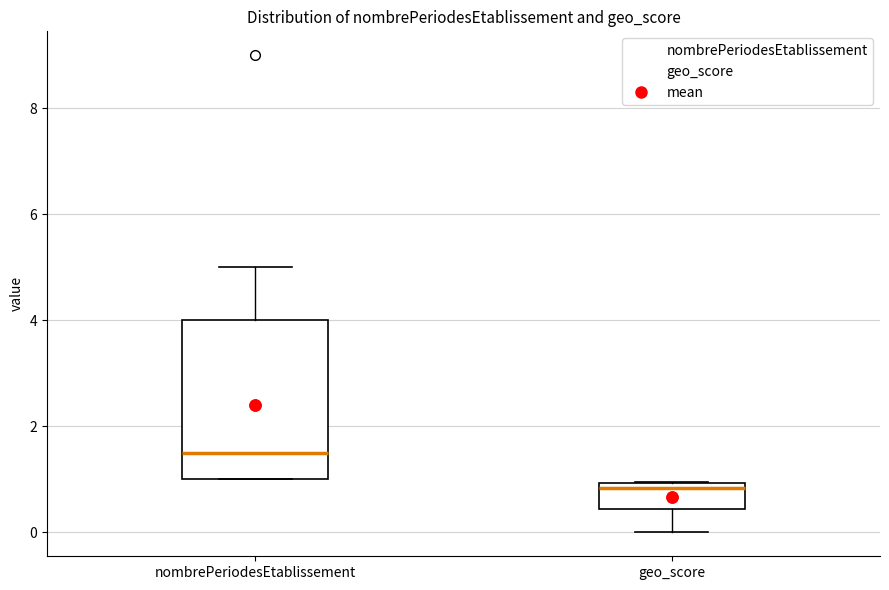

Which box is the tallest, from its lower edge to its upper edge?

nombrePeriodesEtablissement